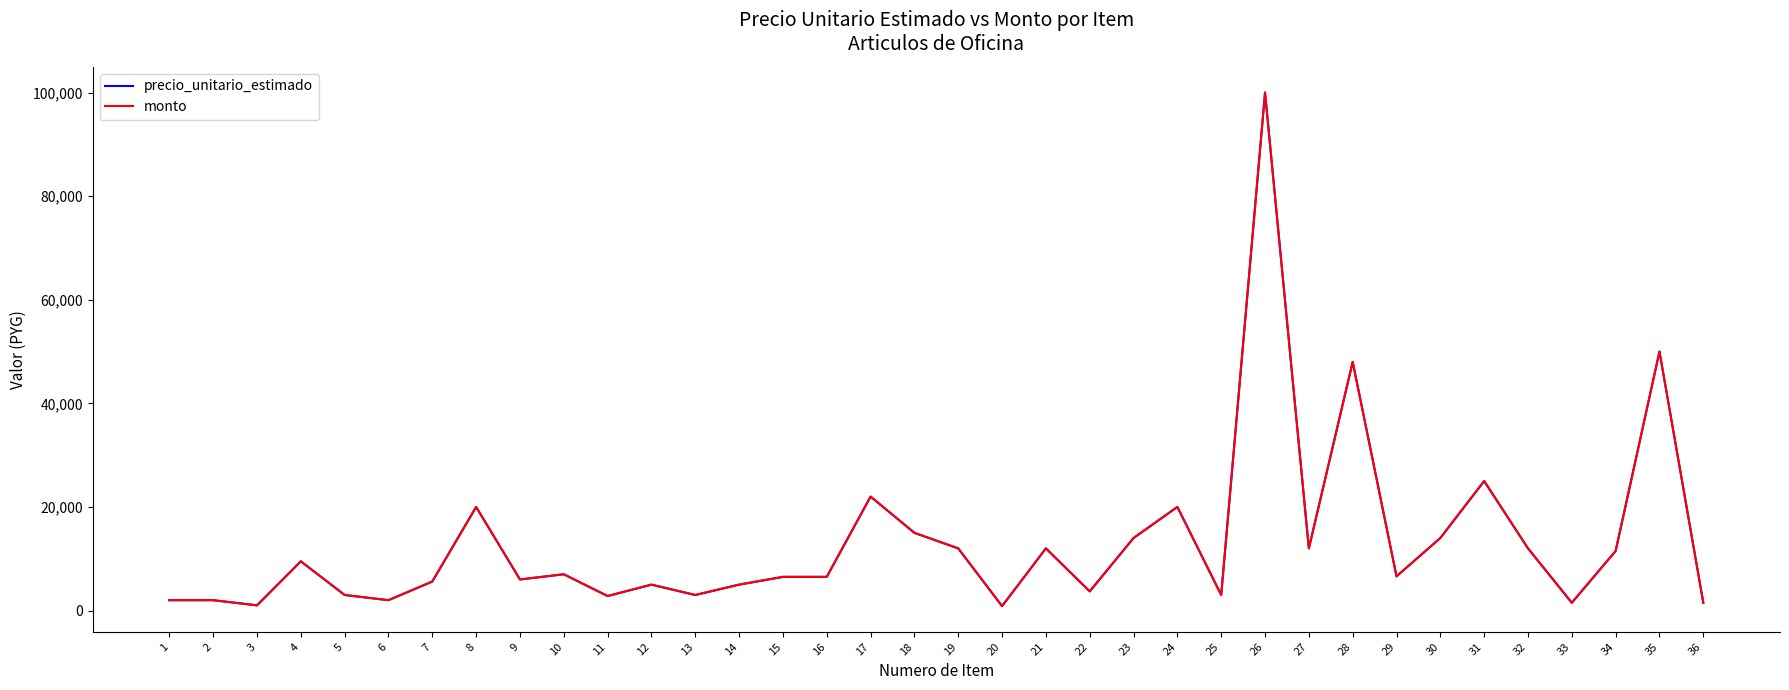

Does the chart display data point markers on the line(s)?

No